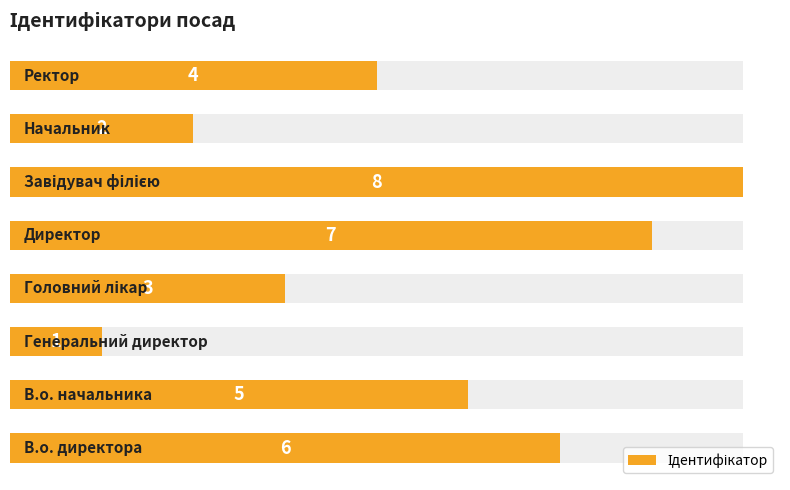

What is the difference between the maximum and minimum values?

7